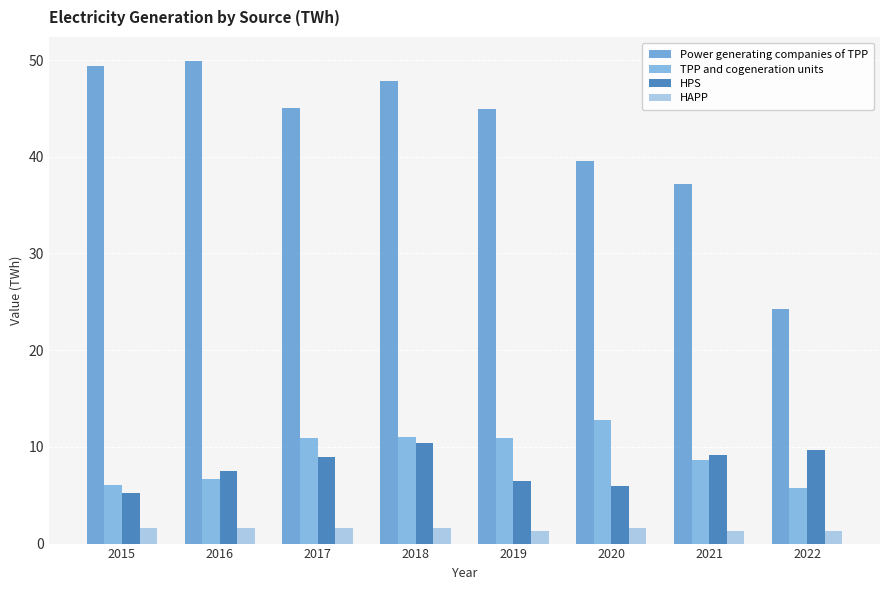

The HPS series shows 1.2 at 2015. True or false?

False